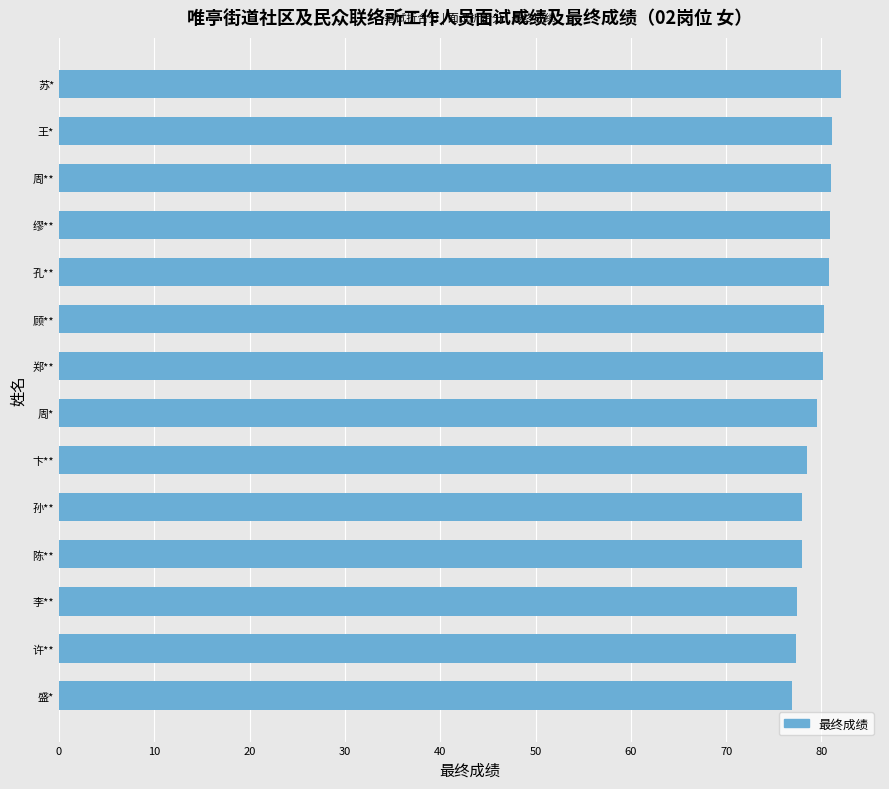

What is the difference between the values at 缪** and 卞**?

2.4